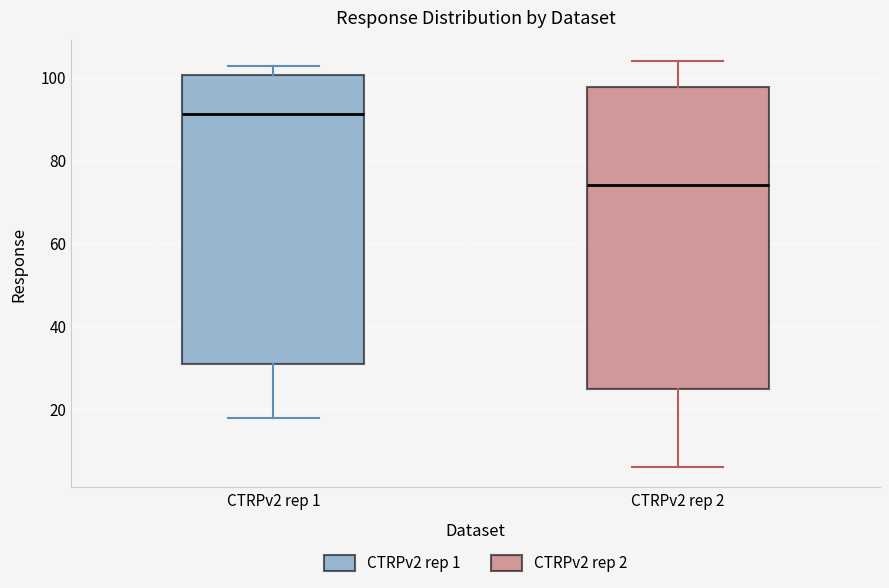

Which box's median line is the lowest?

CTRPv2 rep 2